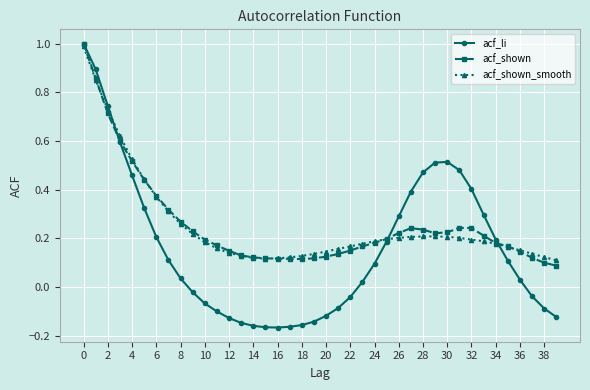

What are all the series names shown in the legend?

acf_li, acf_shown, acf_shown_smooth